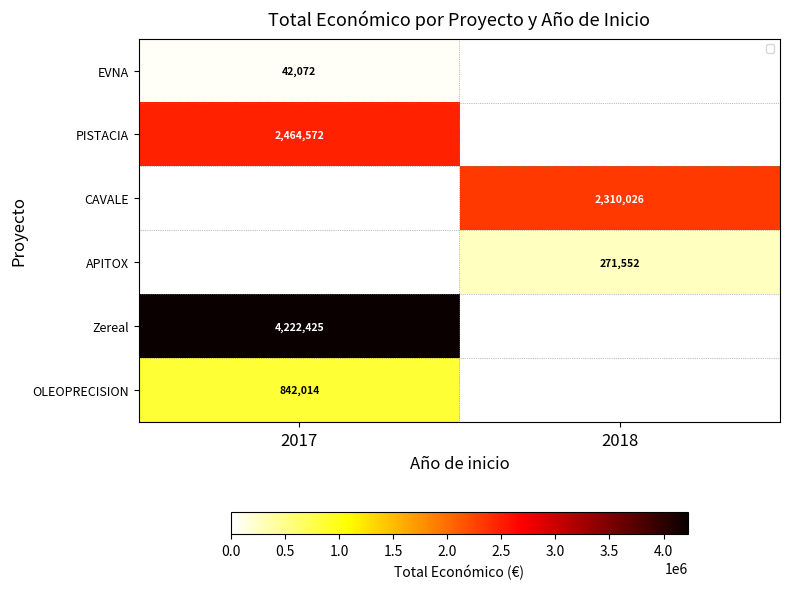

Is it true that OLEOPRECISION equals 398238 at 2017?

False